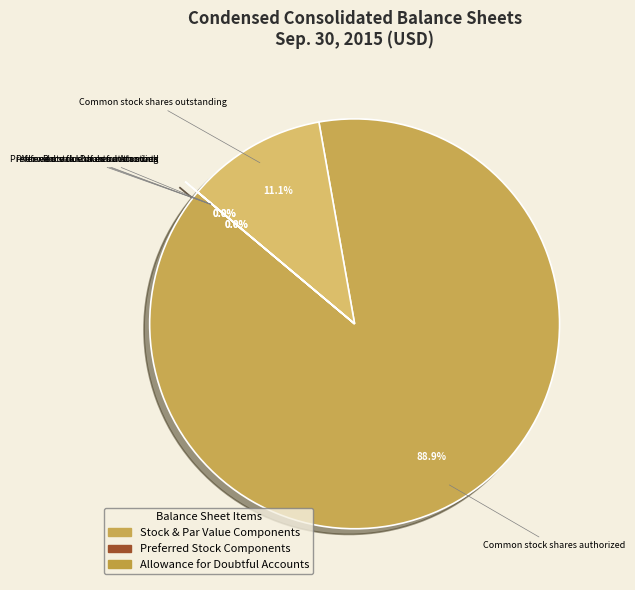

Which category accounts for the majority?

Common stock shares authorized